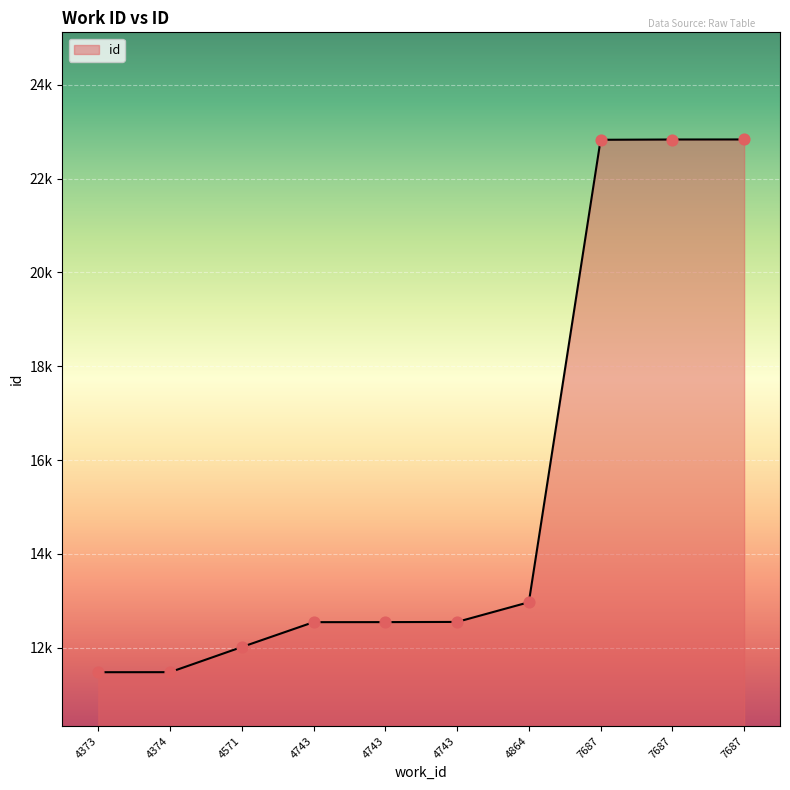

Does the chart have visible grid lines?

Yes